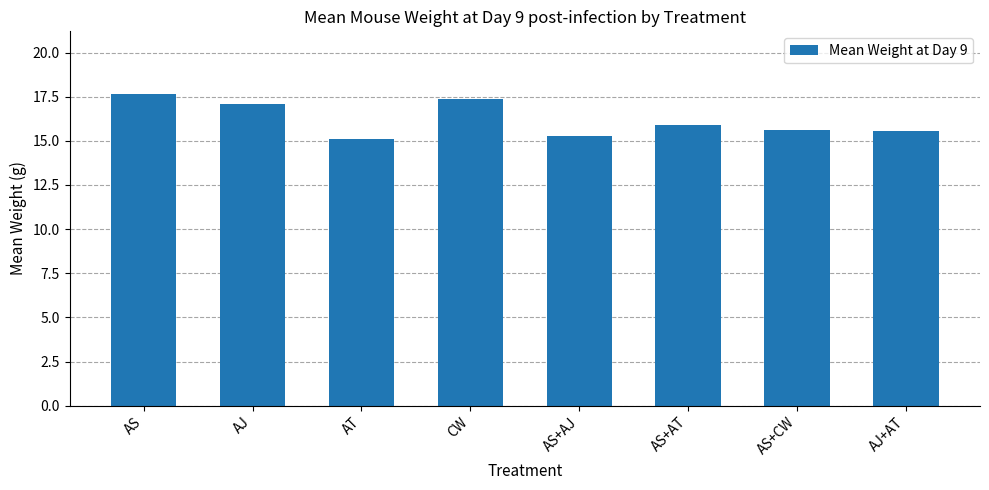

The chart shows a value of 23.7 at AS+AT. True or false?

False